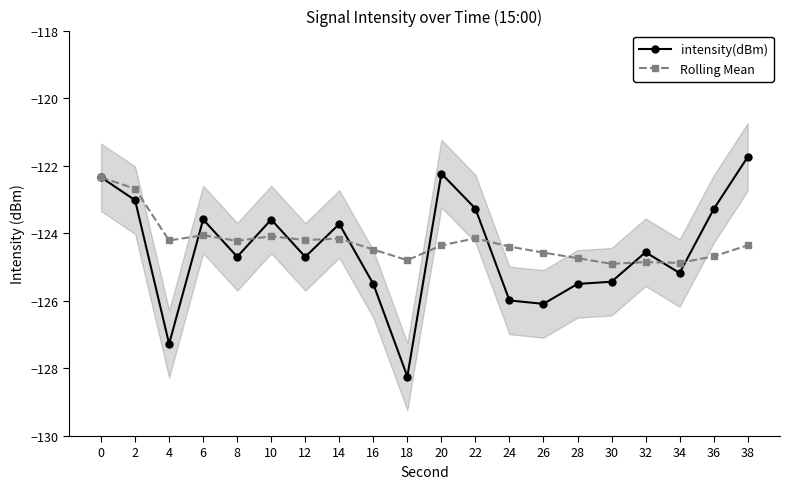

At which category does Rolling Mean reach its first local peak?

6